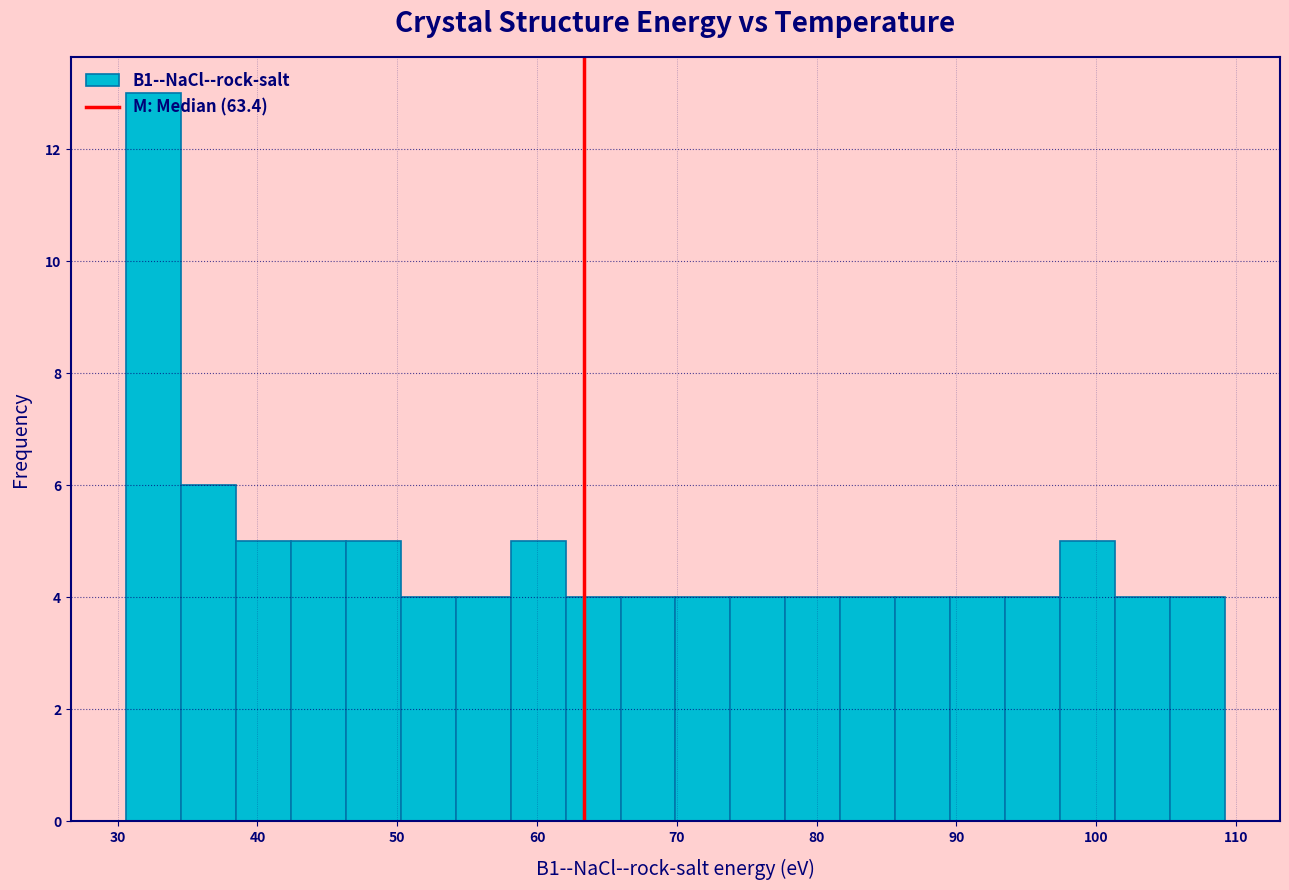

Around what value on the x-axis is the tallest bar? Give the approximate position of its centre, as read against the axis.

33